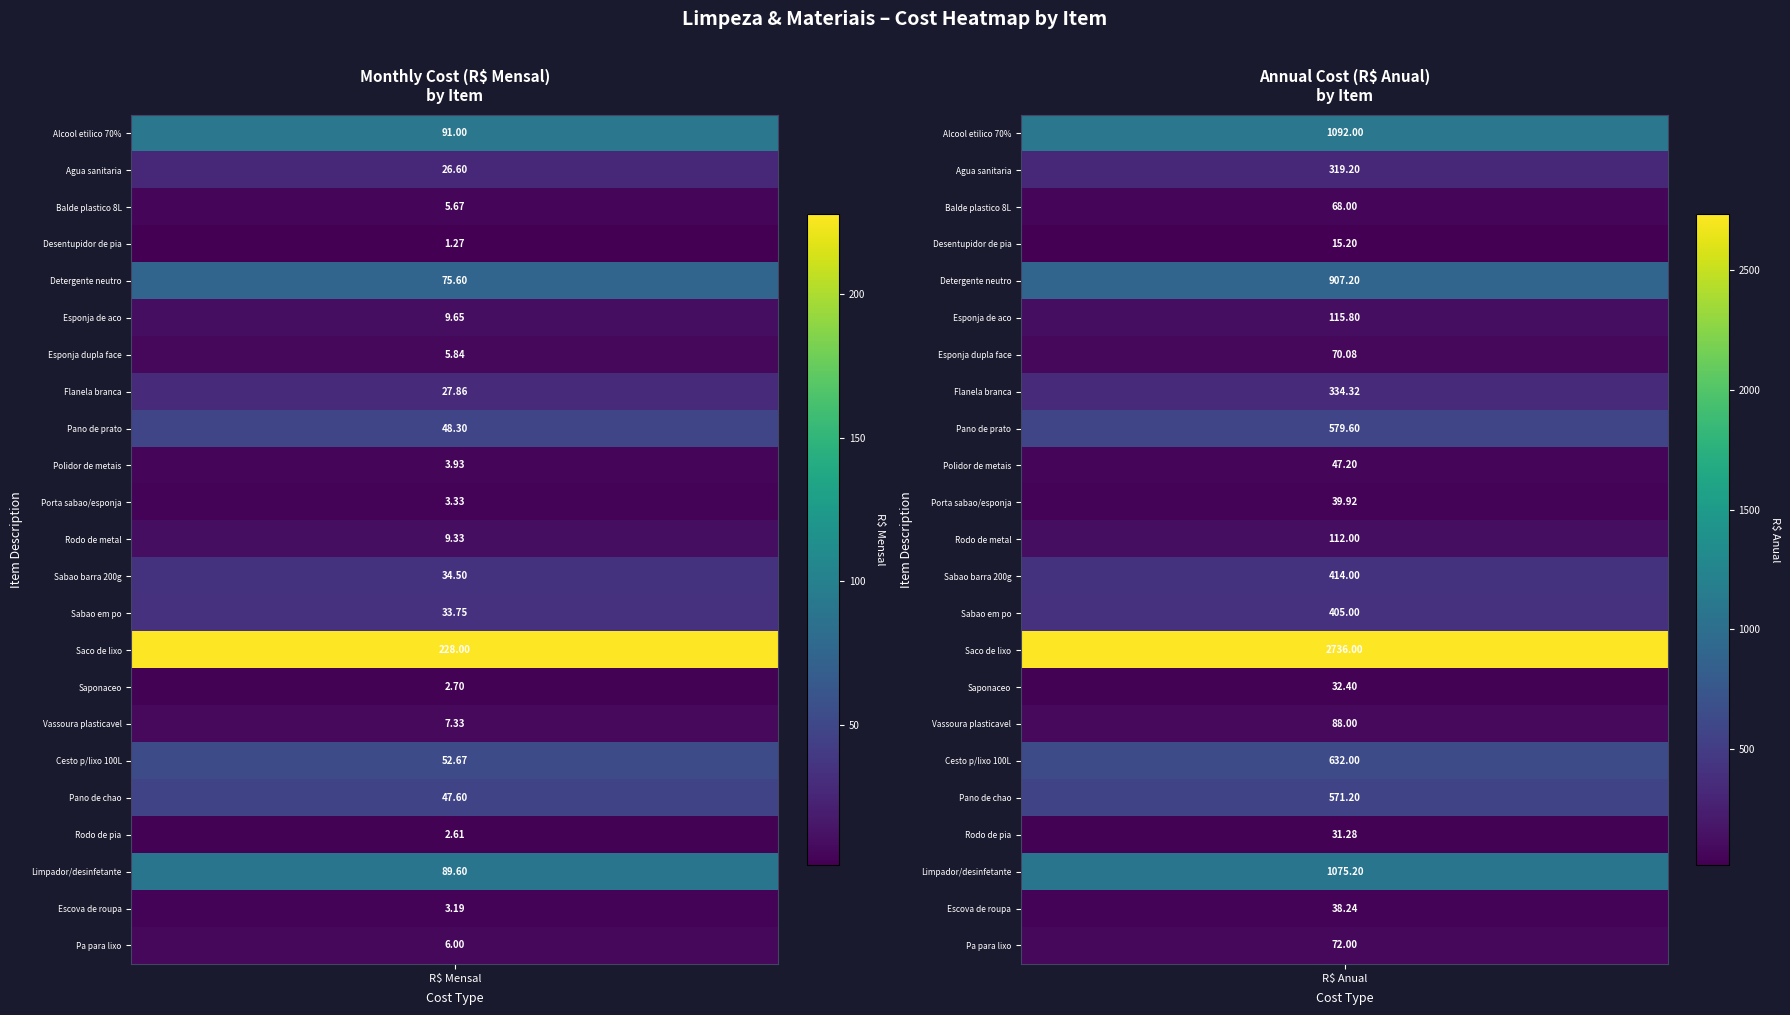

What is the sum of the Agua sanitaria values at 1 and 0?

345.8